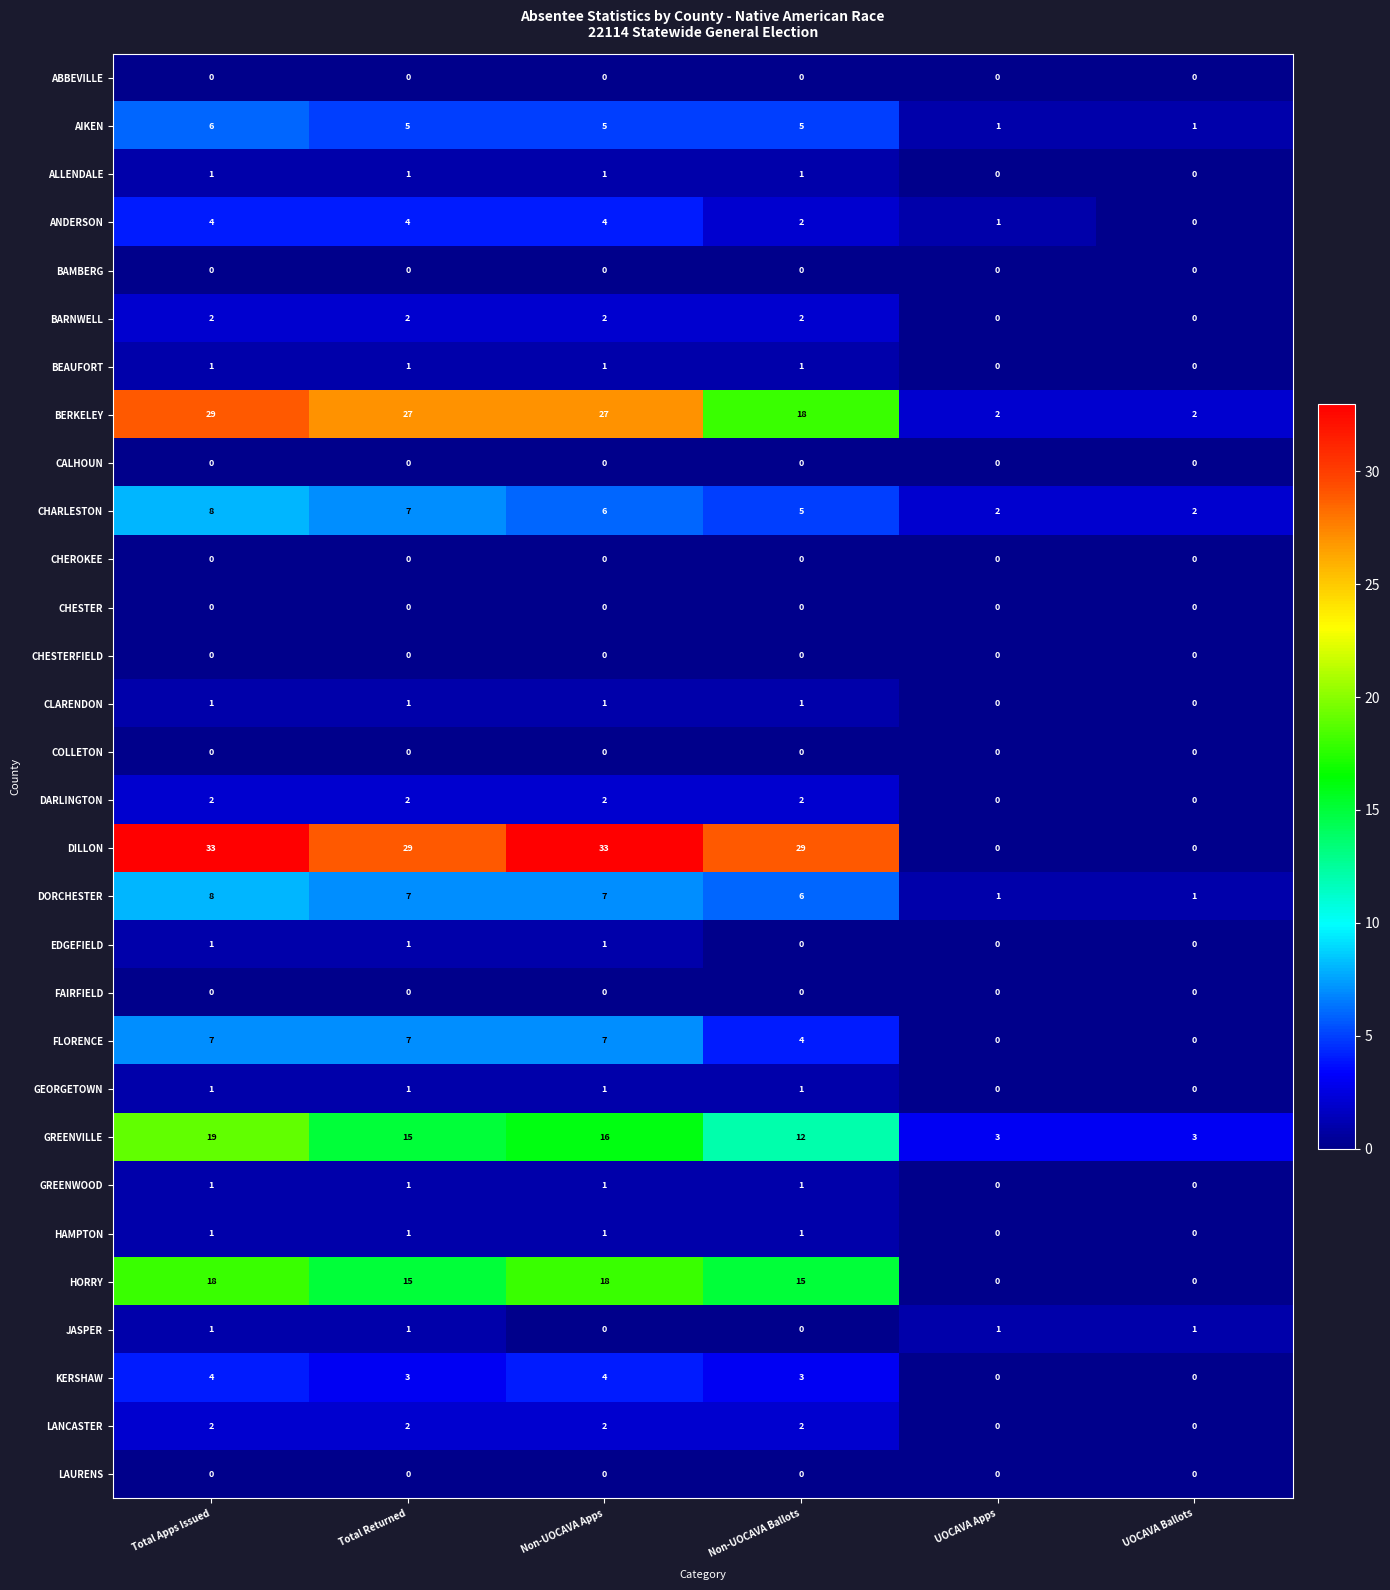

Is the value of KERSHAW at Total Apps Issued greater than the value of DILLON at Total Returned?

No